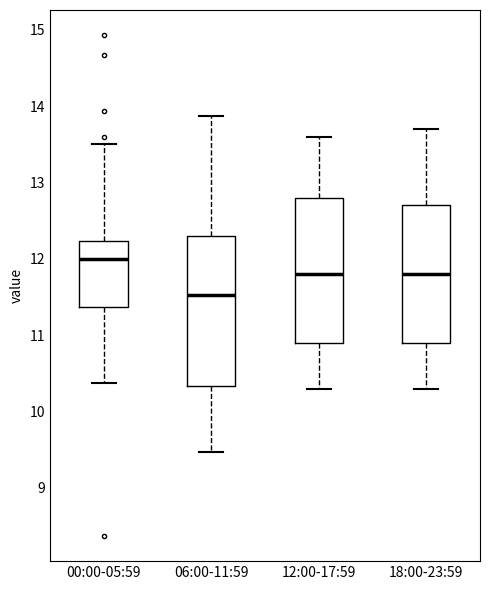

Reading left to right, read every box against the y-axis: the position of its median line, the range the box covers, and the ends of its whiskers. The values are not printed on the chart, so give them approximately, as read against the axis.

00:00-05:59: median 12.0, box 11.4 to 12.2, whiskers 10.4 to 13.5
06:00-11:59: median 11.5, box 10.3 to 12.3, whiskers 9.5 to 13.9
12:00-17:59: median 11.8, box 10.9 to 12.8, whiskers 10.3 to 13.6
18:00-23:59: median 11.8, box 10.9 to 12.7, whiskers 10.3 to 13.7